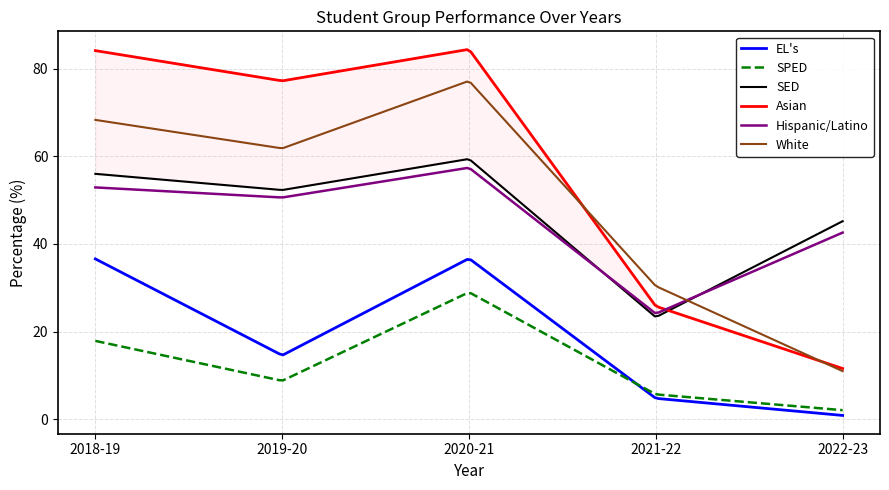

How many lines are shown in the chart?

6